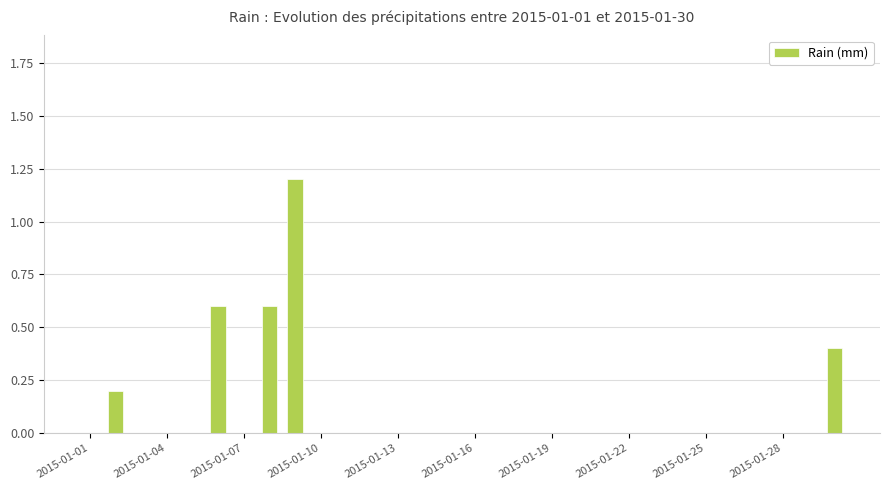

What is the maximum value shown in the chart?

1.2